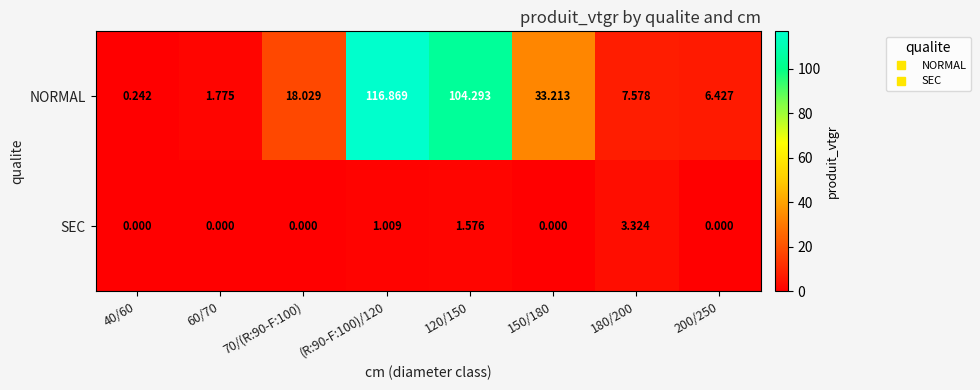

How many distinct data groups are displayed?

2